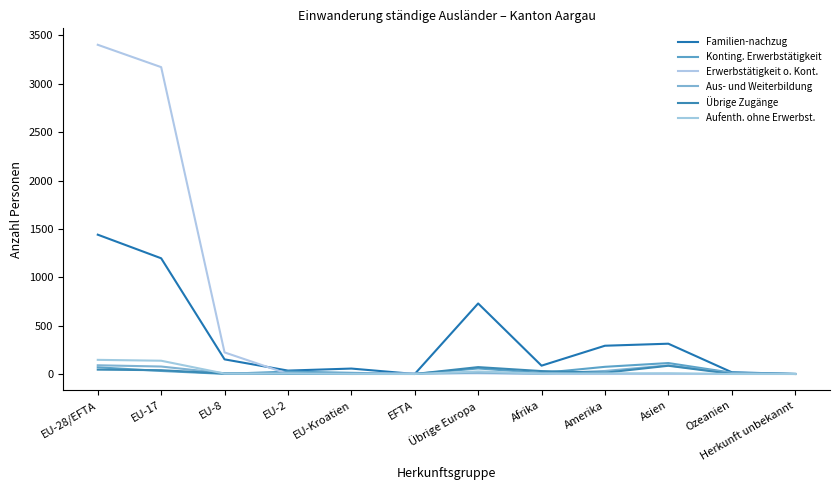

How many interior local valleys does the Übrige Zugänge series have?

1